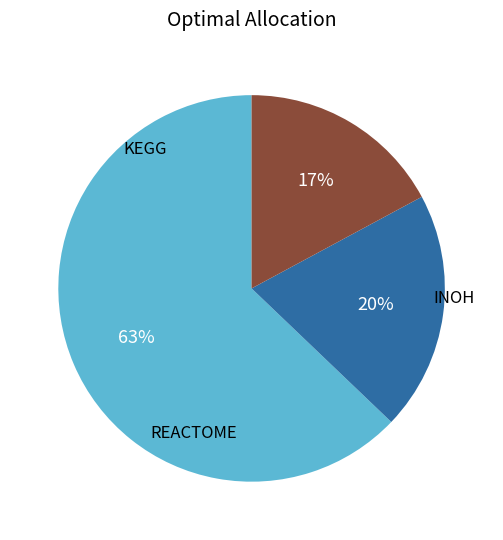

Does any single category account for the majority?

Yes